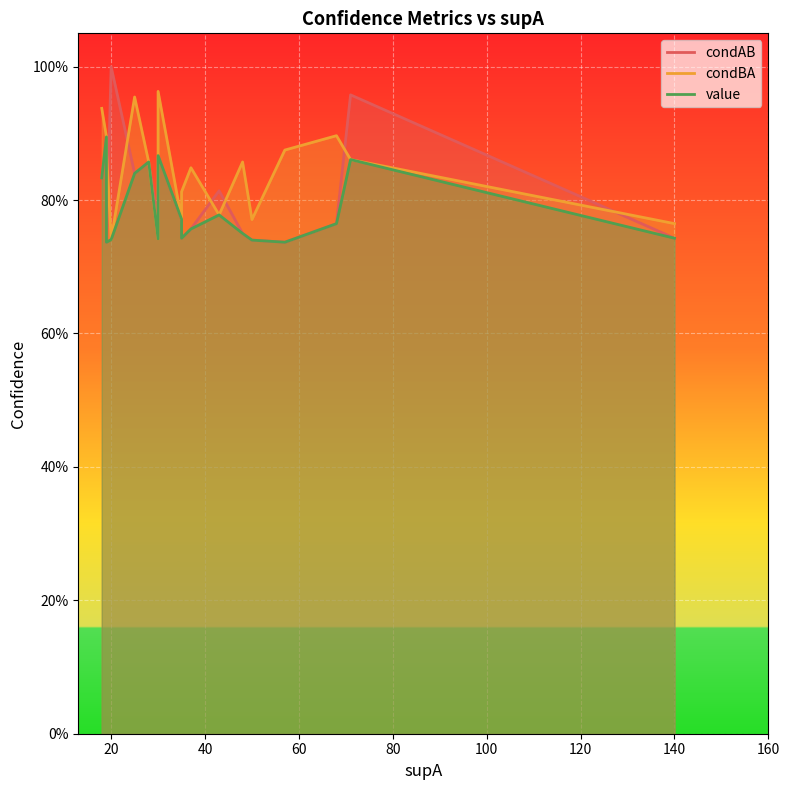

What is the difference between the second highest and minimum values in the condAB series?

0.2